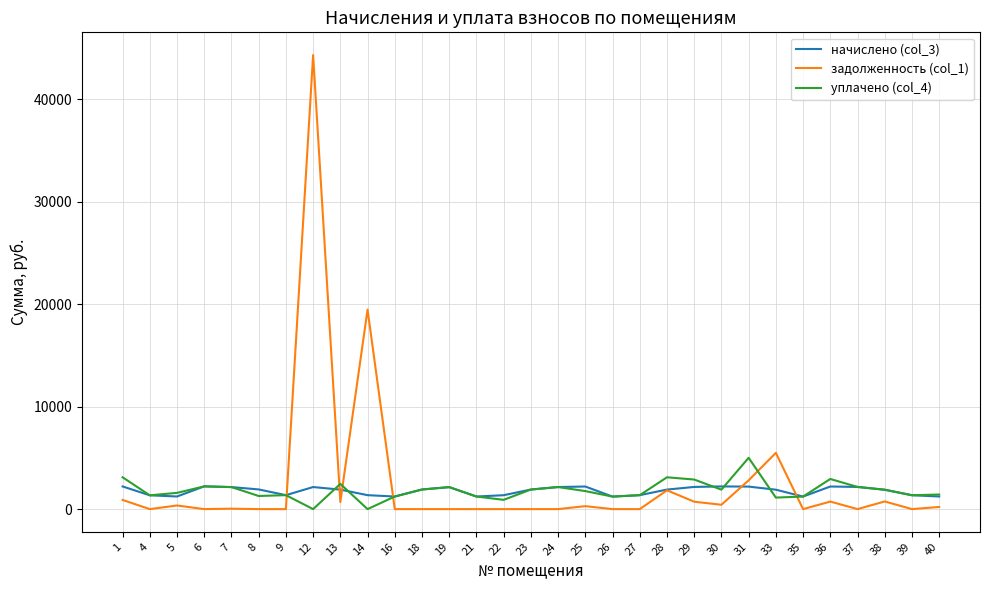

What is the difference between the second highest and second lowest values in the задолженность (col_1) series?

19467.2